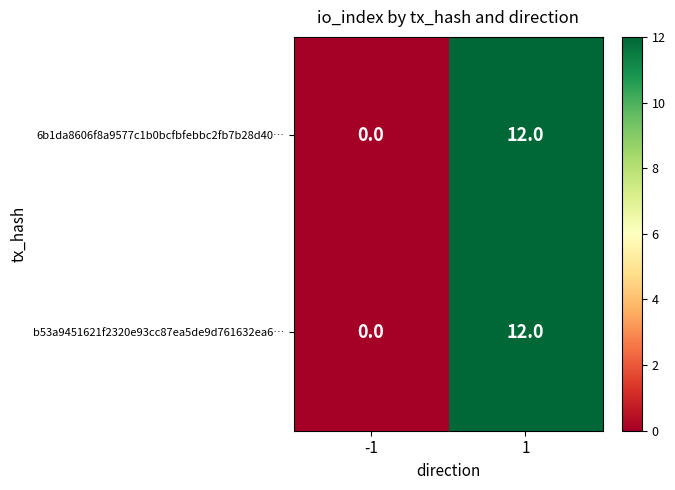

List the labels in order of 6b1da8606f8a9577c1b0bcfbfebbc2fb7b28d40… value, largest first.

1, -1